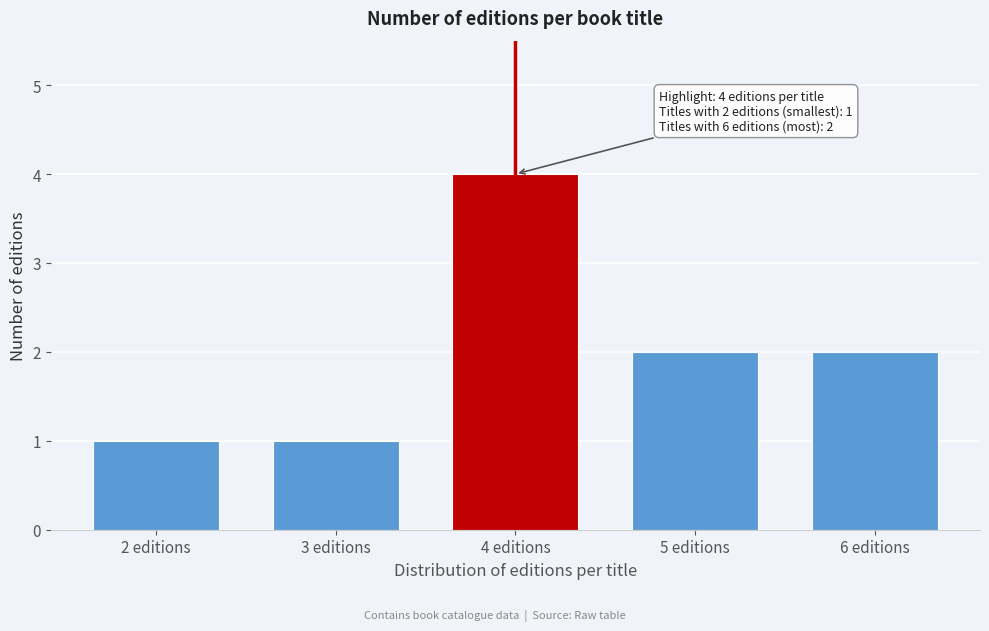

Reading left to right, extract all data points from this chart.

1	1	4	2	2